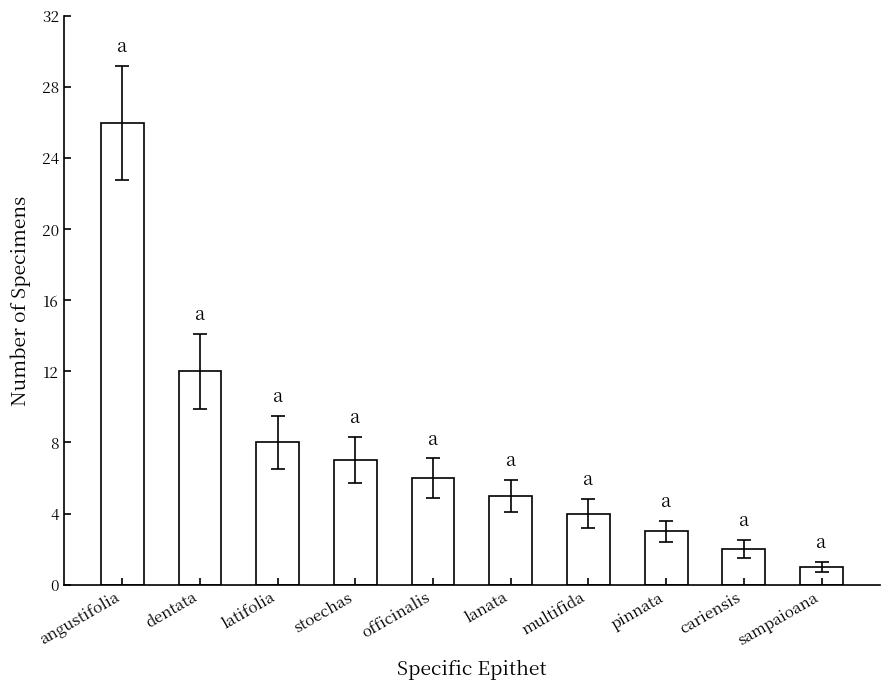

Reading left to right, what are all the values shown in this chart?

angustifolia=26	dentata=12	latifolia=8	stoechas=7	officinalis=6	lanata=5	multifida=4	pinnata=3	cariensis=2	sampaioana=1